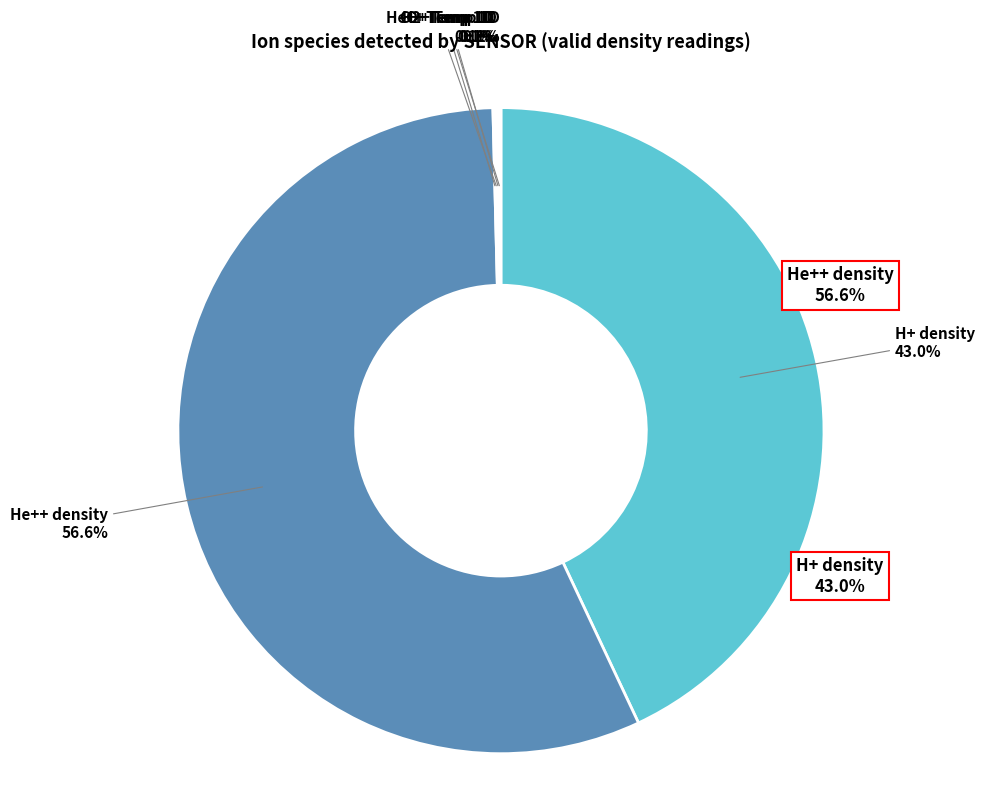

True or false: H+ density accounts for 43% of the total.

True